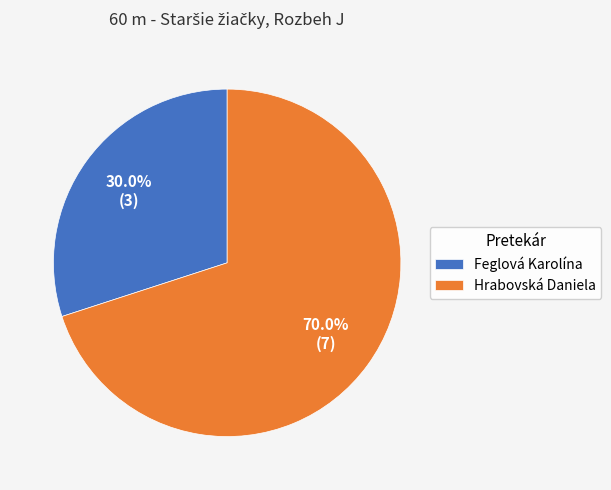

How many slices are in this pie chart?

2